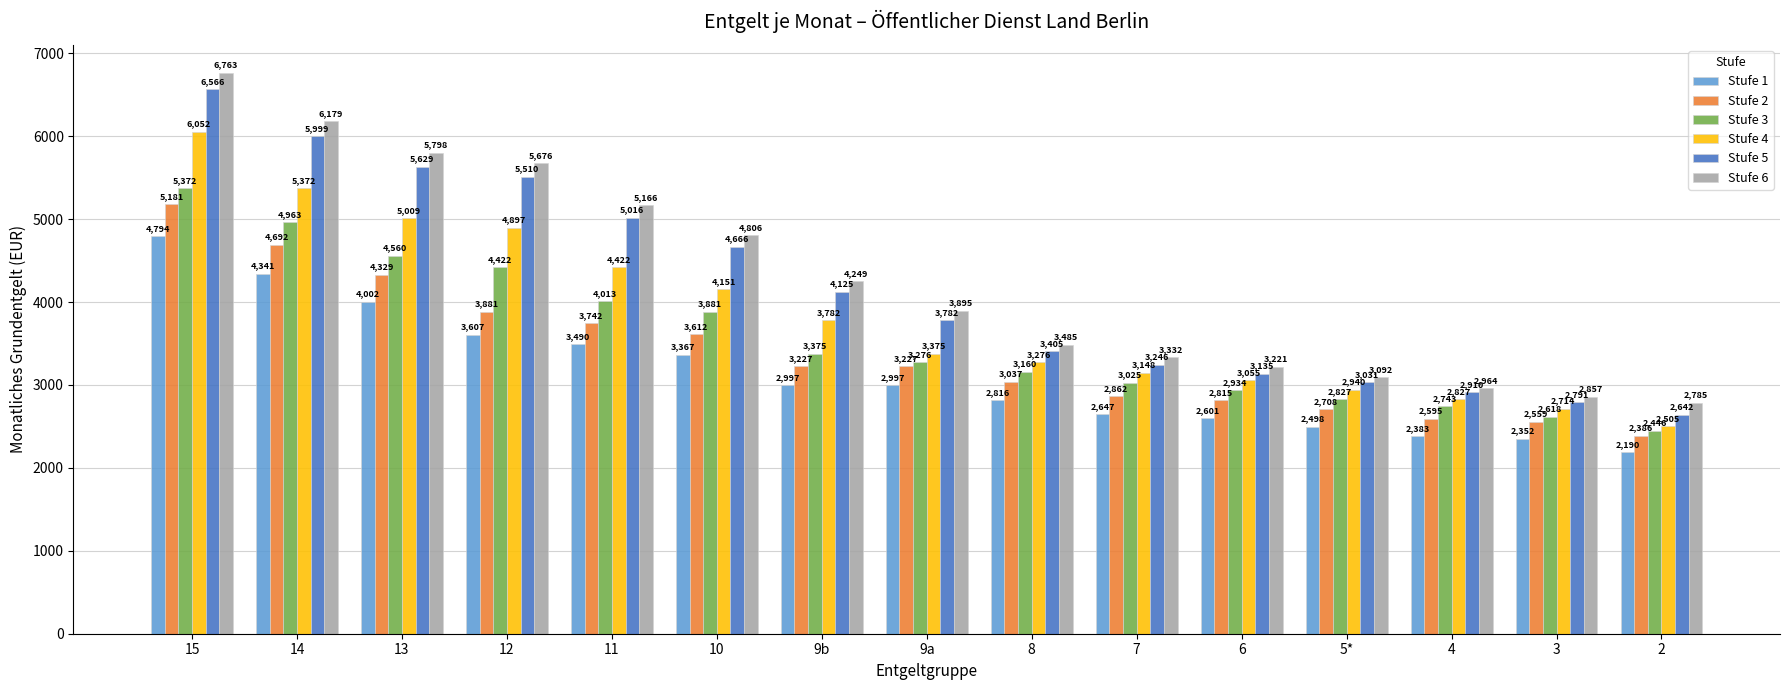

How many distinct data groups are displayed?

6